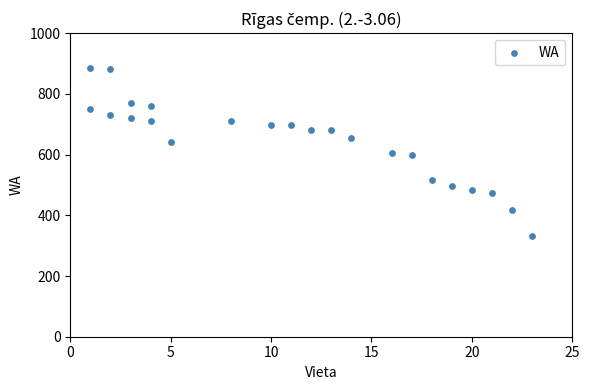

What is the range of X values (max minus min)?

22